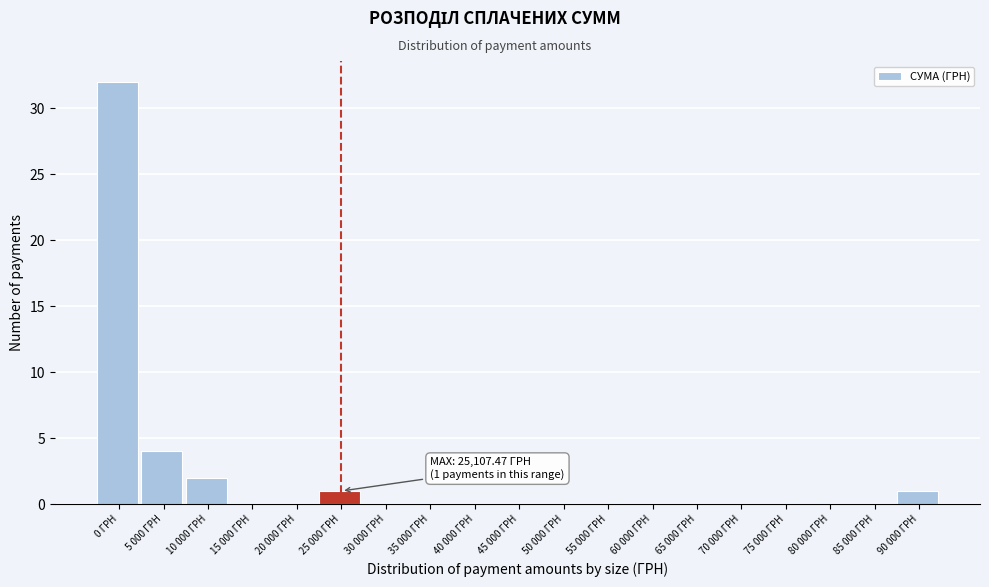

Reading left to right, what are all the values shown in this chart?

0 ГРН=32	5 000 ГРН=4	10 000 ГРН=2	15 000 ГРН=0	20 000 ГРН=0	25 000 ГРН=1	30 000 ГРН=0	35 000 ГРН=0	40 000 ГРН=0	45 000 ГРН=0	50 000 ГРН=0	55 000 ГРН=0	60 000 ГРН=0	65 000 ГРН=0	70 000 ГРН=0	75 000 ГРН=0	80 000 ГРН=0	85 000 ГРН=0	90 000 ГРН=1